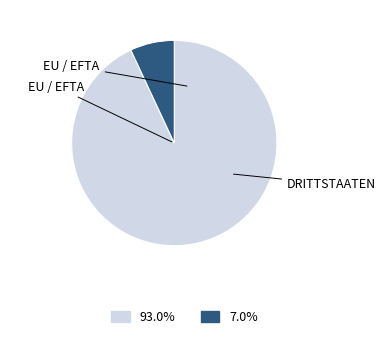

Does any single category account for the majority?

Yes